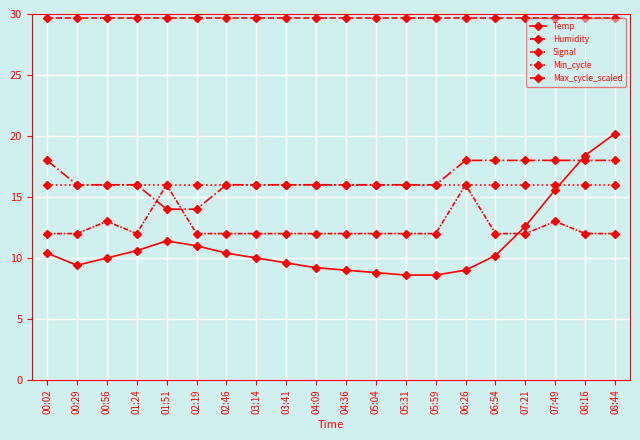

How many lines are shown in the chart?

5